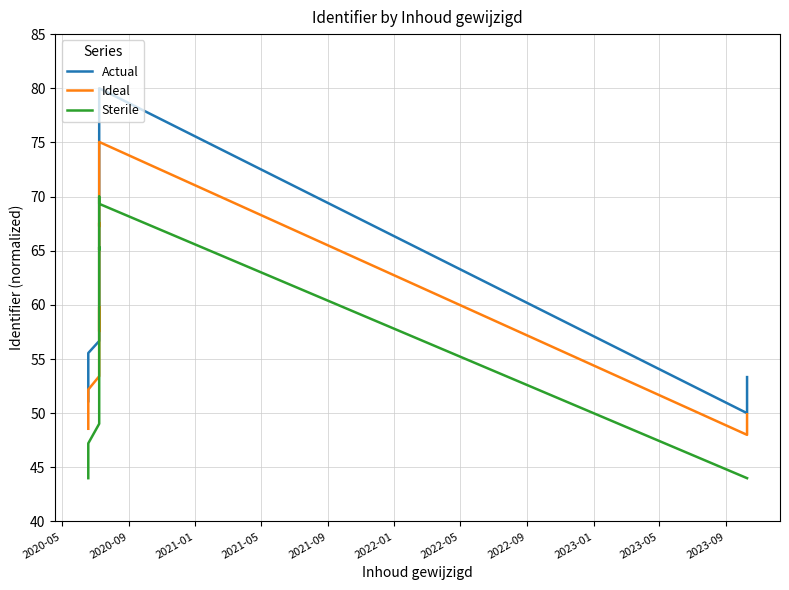

The value of Actual at 12 is 12.6. True or false?

False